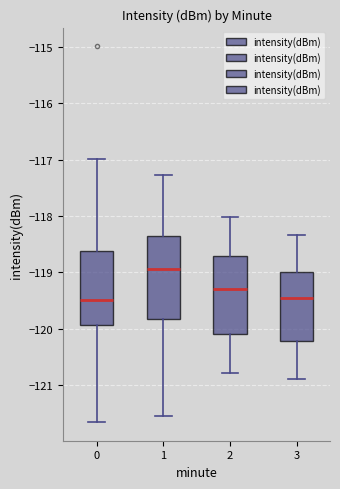

Reading left to right, transcribe this box plot: for each box, give where its median line is, the range the box spans, and where its two whiskers end, as read against the y-axis. The values are not printed on the chart, so give them approximately, as read against the axis.

0: median -119.5, box -119.9 to -118.6, whiskers -121.7 to -117.0
1: median -118.9, box -119.8 to -118.4, whiskers -121.5 to -117.3
2: median -119.3, box -120.1 to -118.7, whiskers -120.8 to -118.0
3: median -119.4, box -120.2 to -119.0, whiskers -120.9 to -118.3